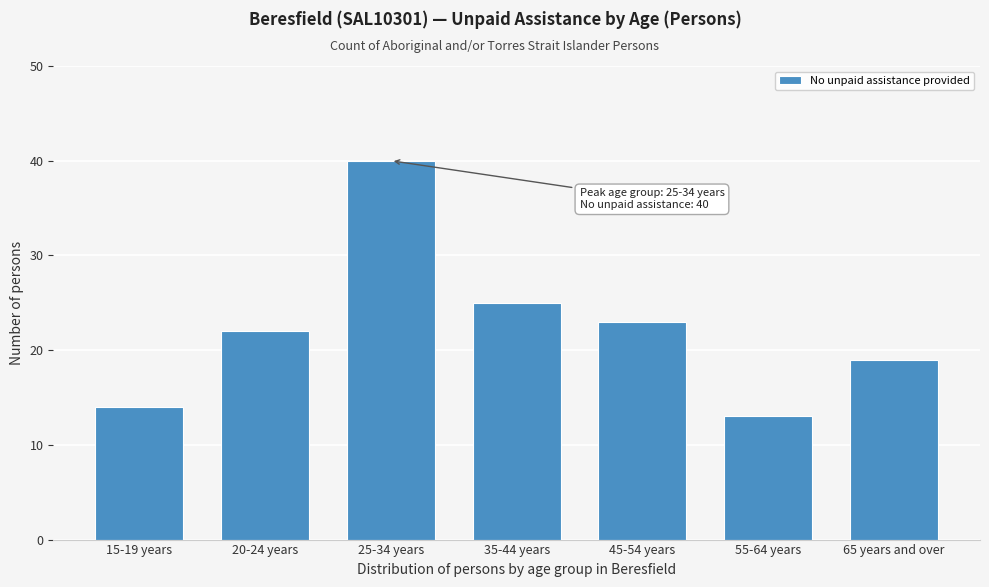

Reading right to left, transcribe all the data shown in this chart.

65 years and over=19	55-64 years=13	45-54 years=23	35-44 years=25	25-34 years=40	20-24 years=22	15-19 years=14